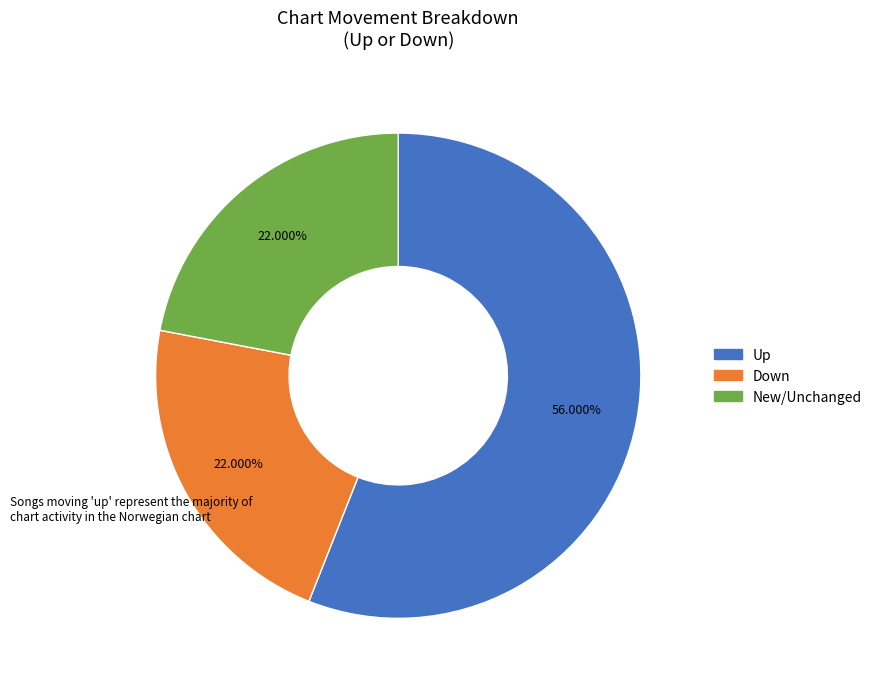

Is there a majority slice in this chart?

Yes